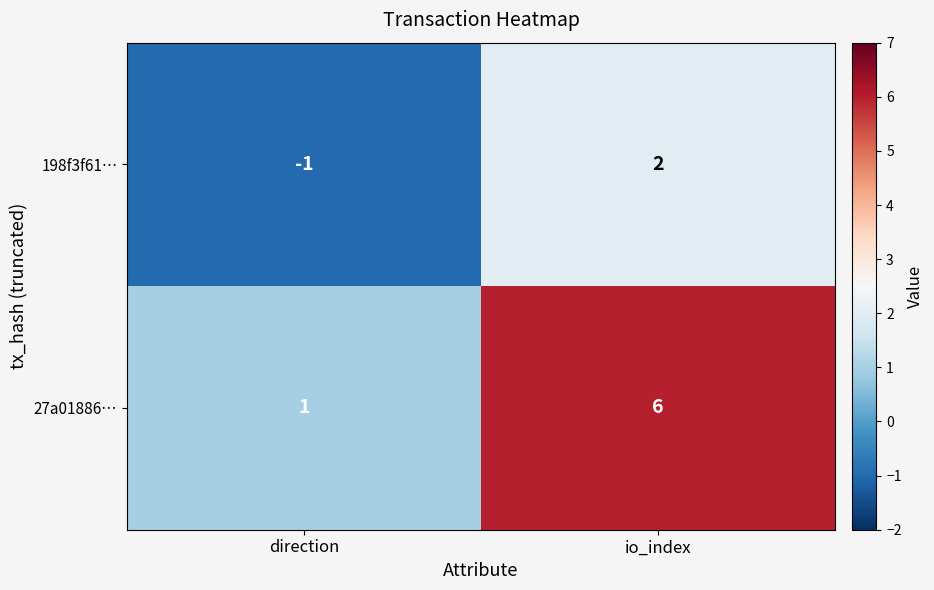

At how many categories does at least one series exceed 5?

1